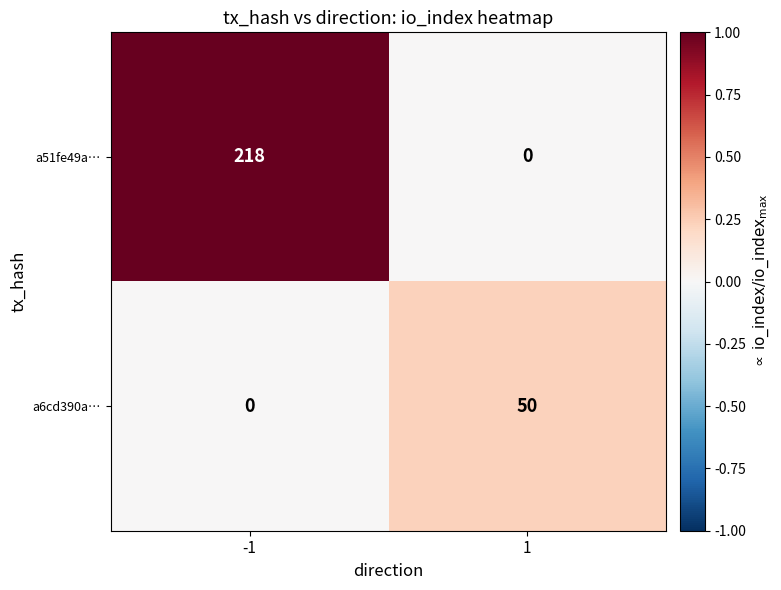

What is the average value of the a51fe49a… series?

109